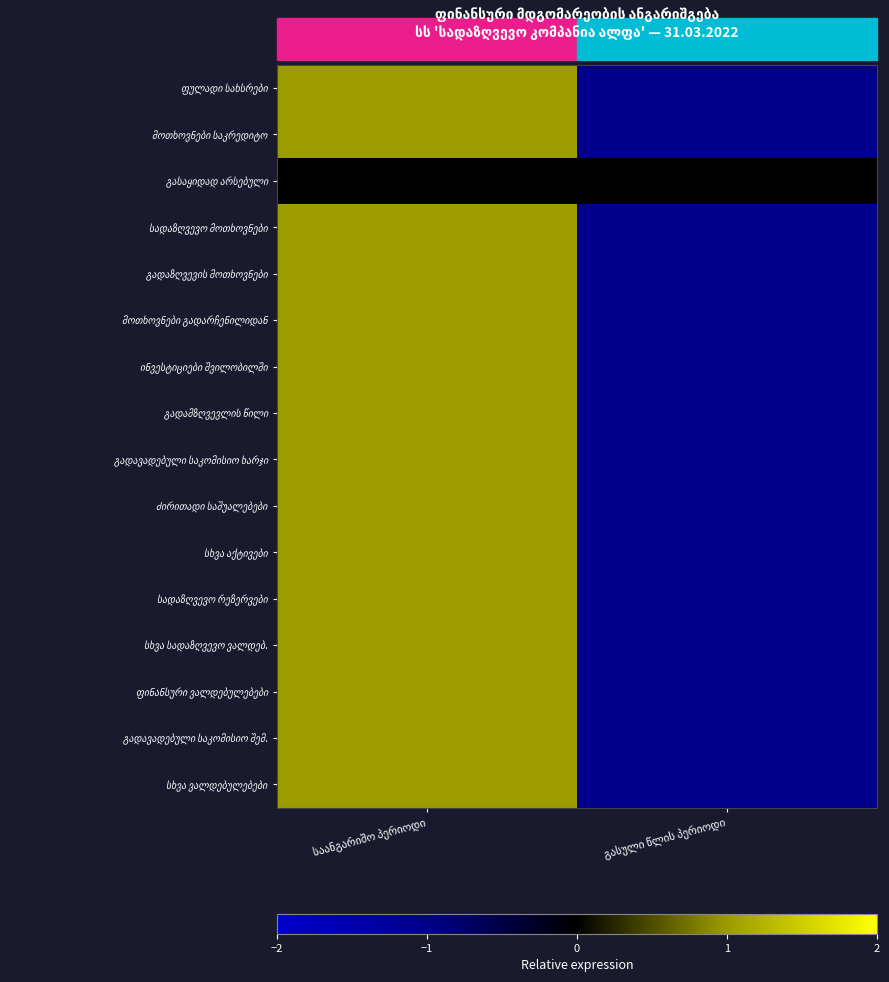

Between გასული წლის პერიოდი and საანგარიშო პერიოდი, which is larger?

საანგარიშო პერიოდი